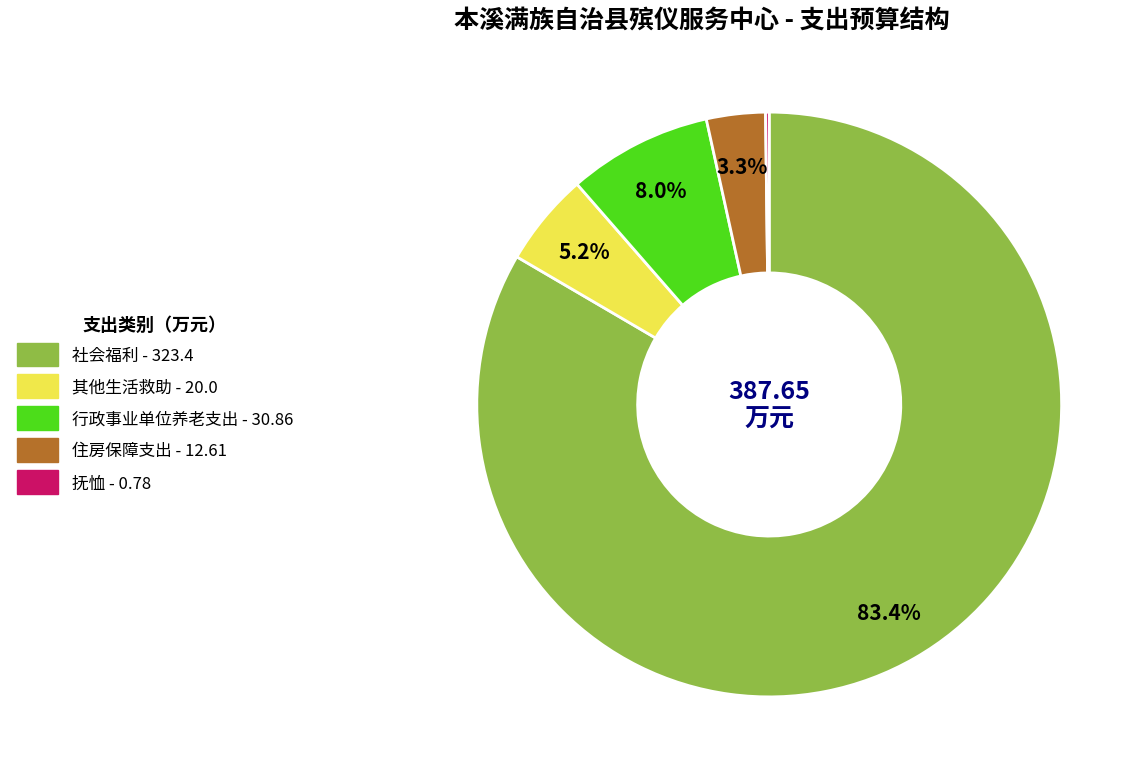

Does 社会福利 account for over 50% of the chart?

Yes